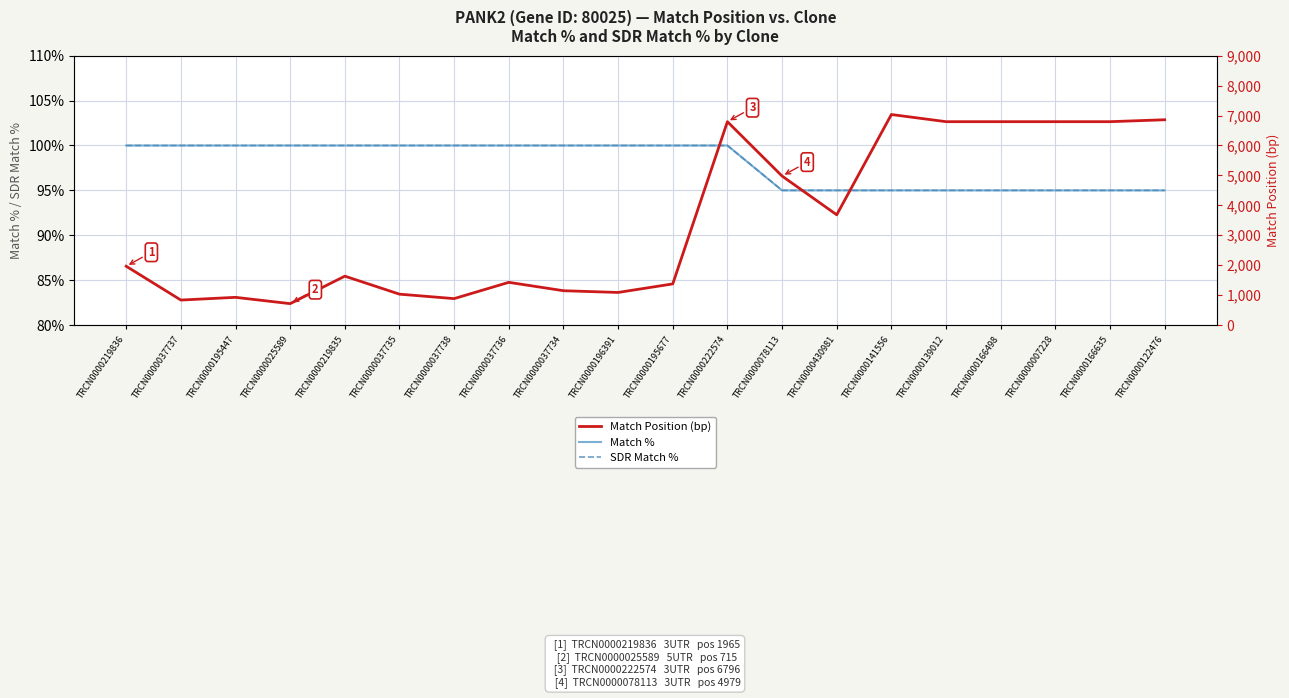

What is the label of the 4th point from the right?

TRCN0000166498